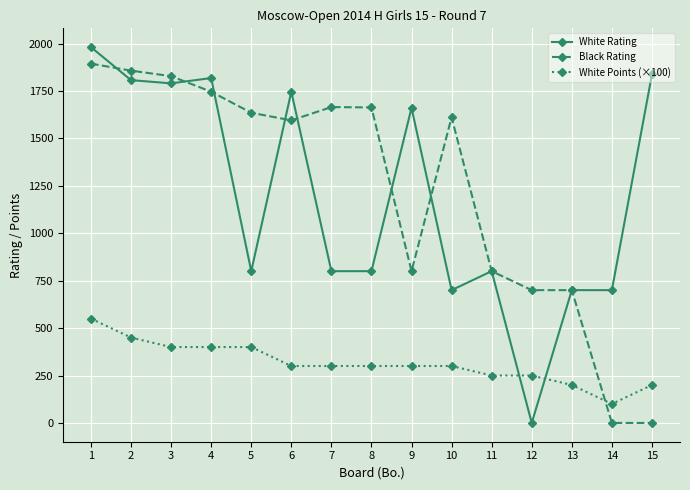

True or false: Black Rating and White Rating cross at least once.

True